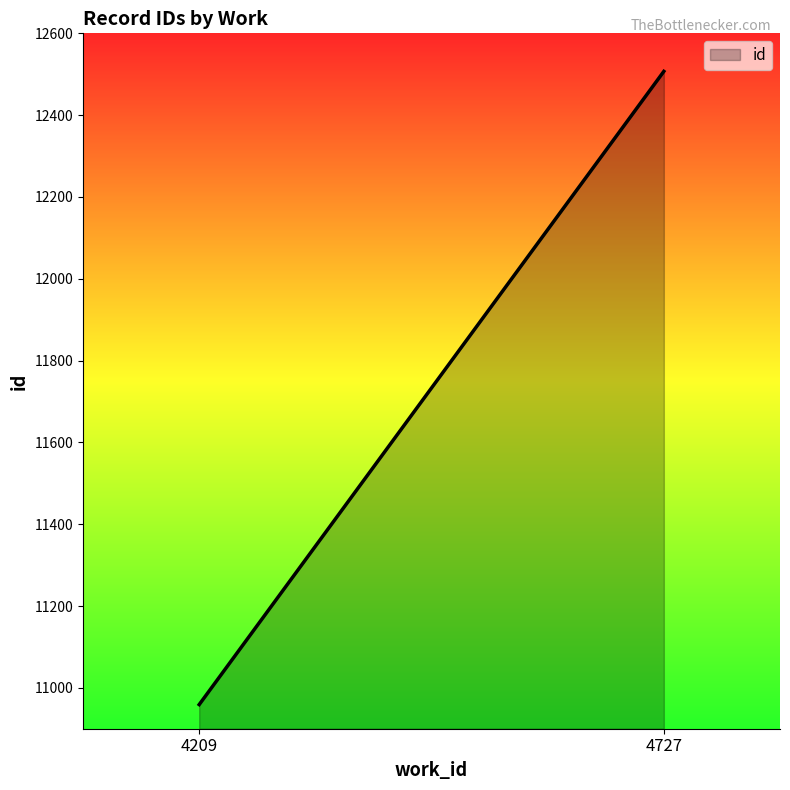

The chart shows a value of 16255 at 4209. True or false?

False